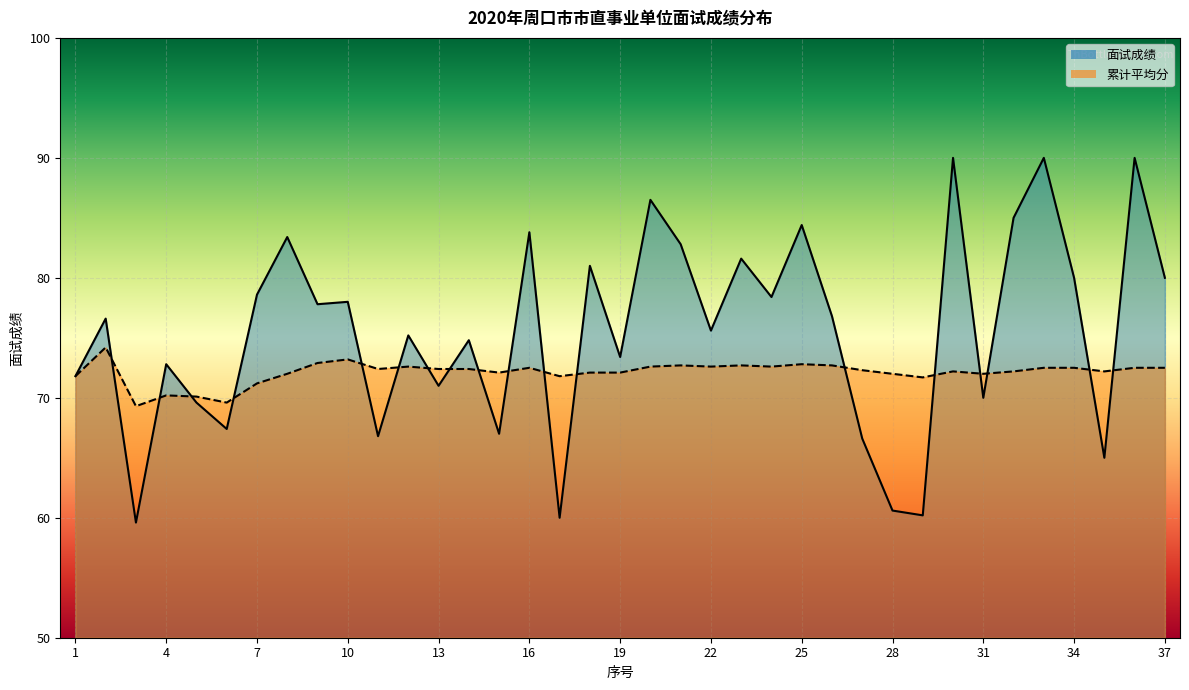

Does the chart display data point markers on the line(s)?

No